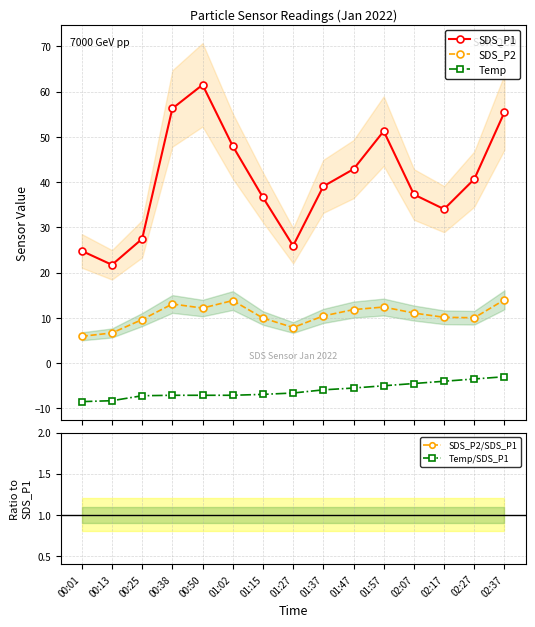

What position from the left is 01:27?

8